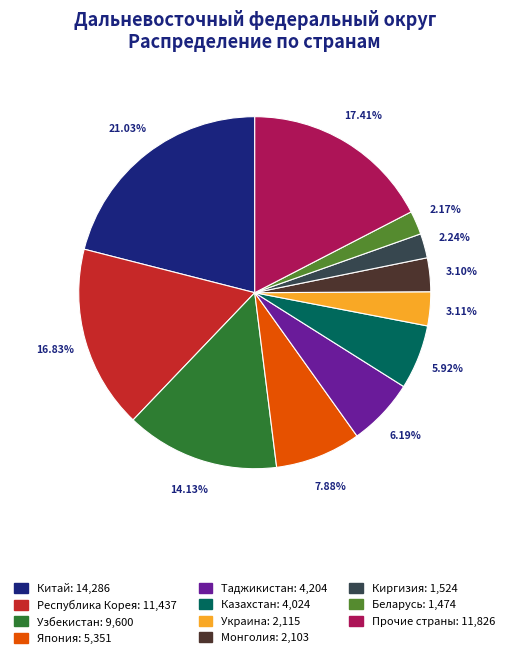

Which slice is the largest?

Китай